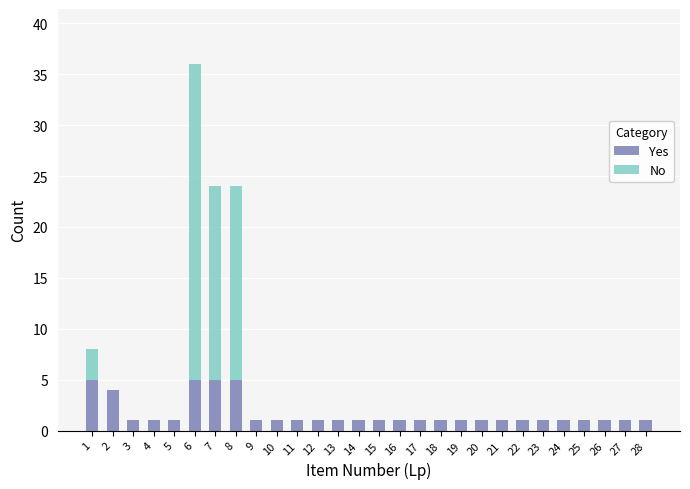

The value of Yes at 20 is 1. True or false?

True